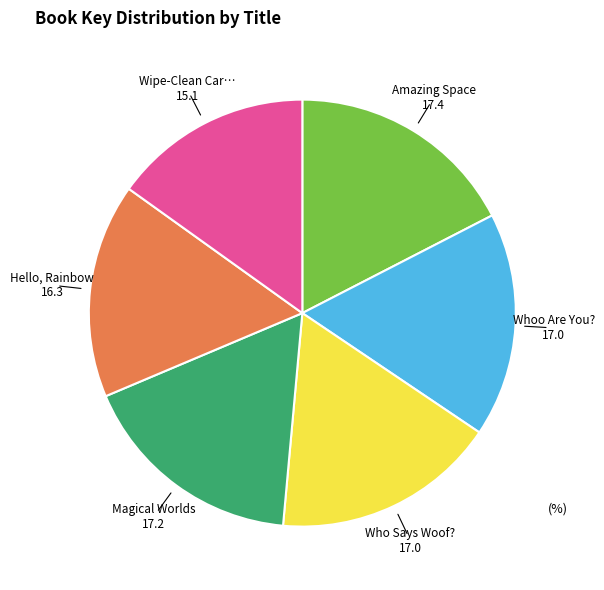

Is there any slice that represents more than half of the pie?

No